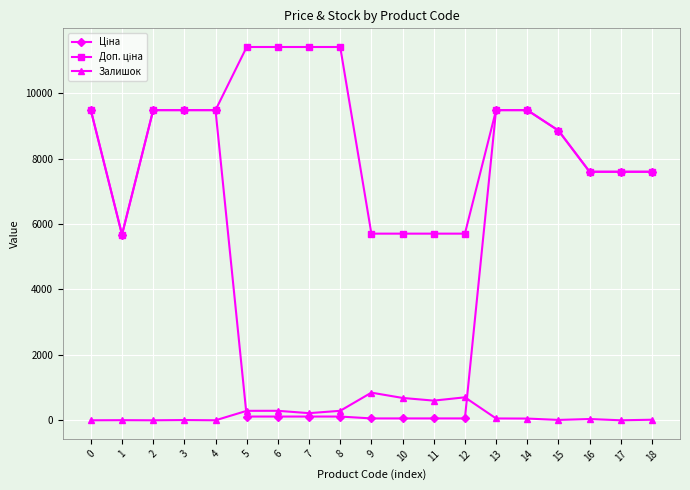

What is the greatest value displayed?

11410.0